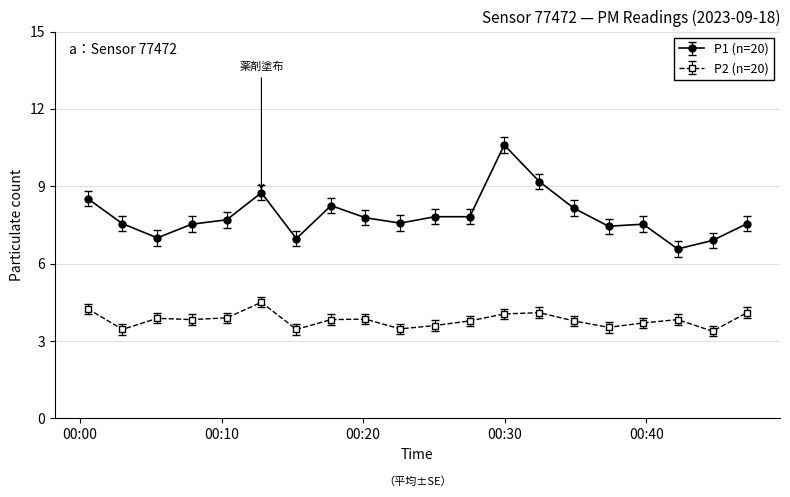

What is the value of the P2 (n=20) point at the 12th from the left?

3.8